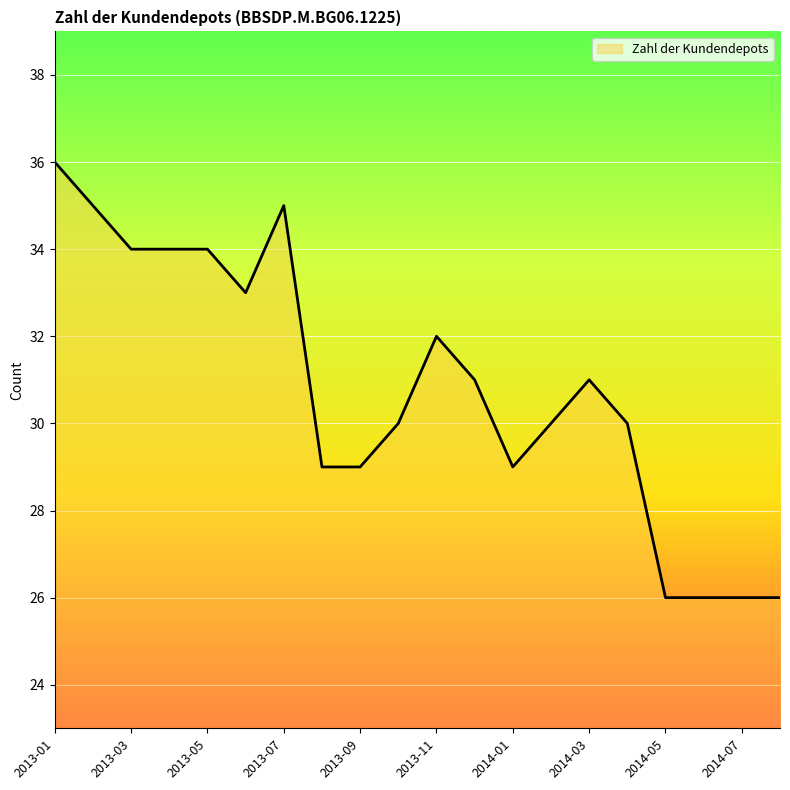

True or false: the data has more than 1 interior local peaks.

True